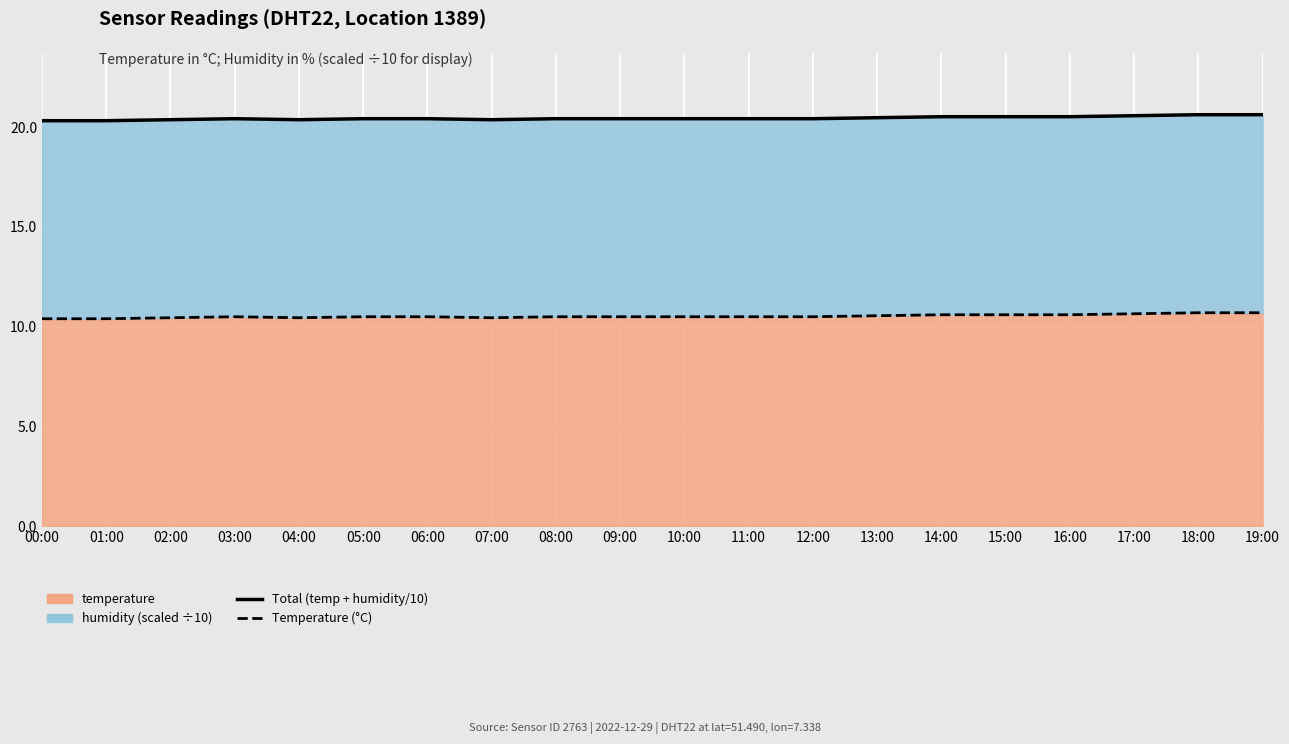

What is the sum of all Temperature (°C) values?

210.6